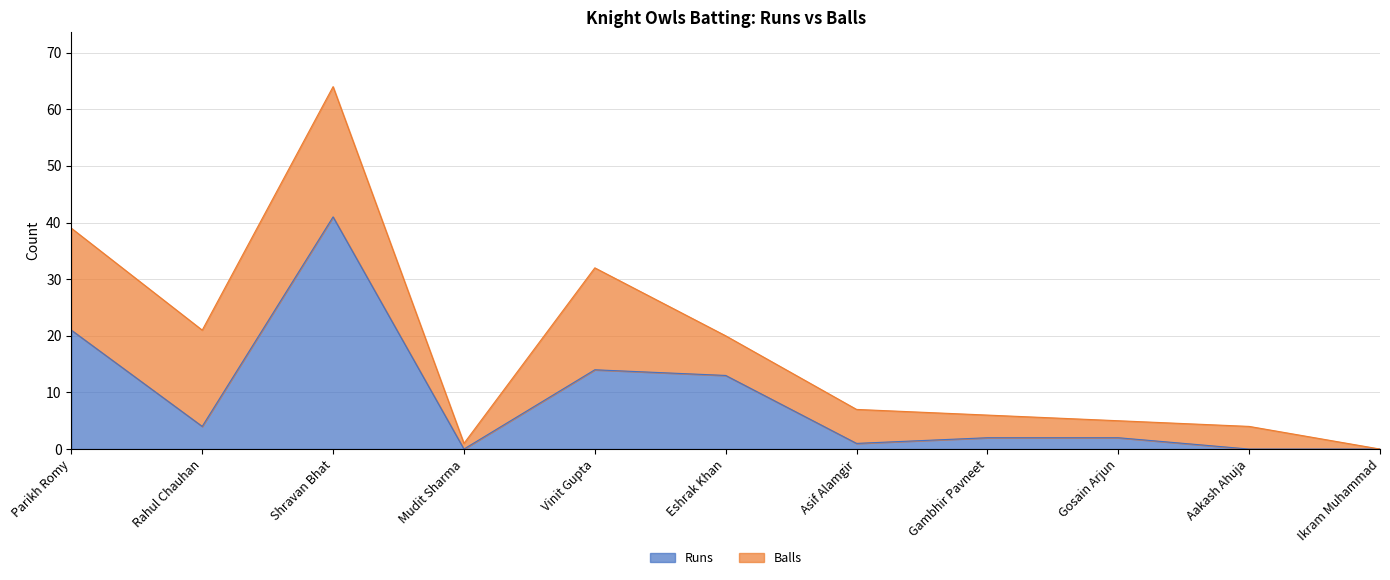

Where does the data first go above 2?

Parikh Romy